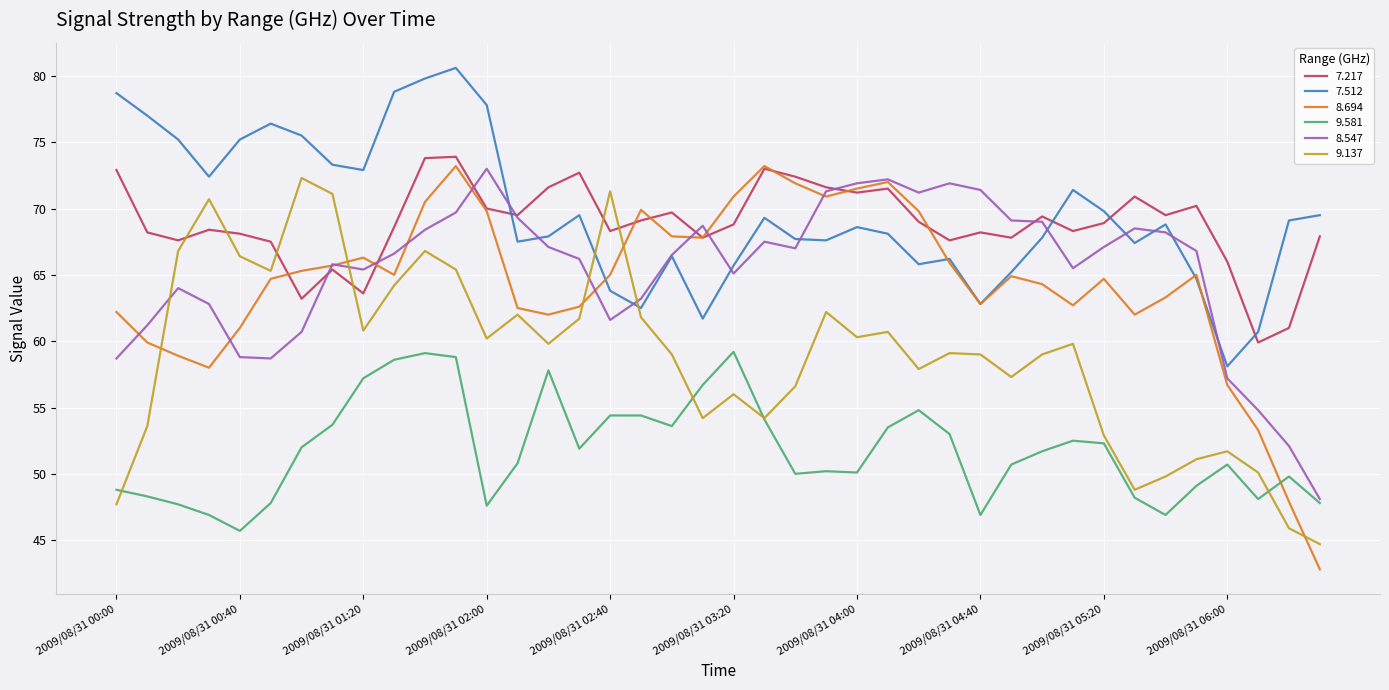

Which series has the widest spread of values?

8.694